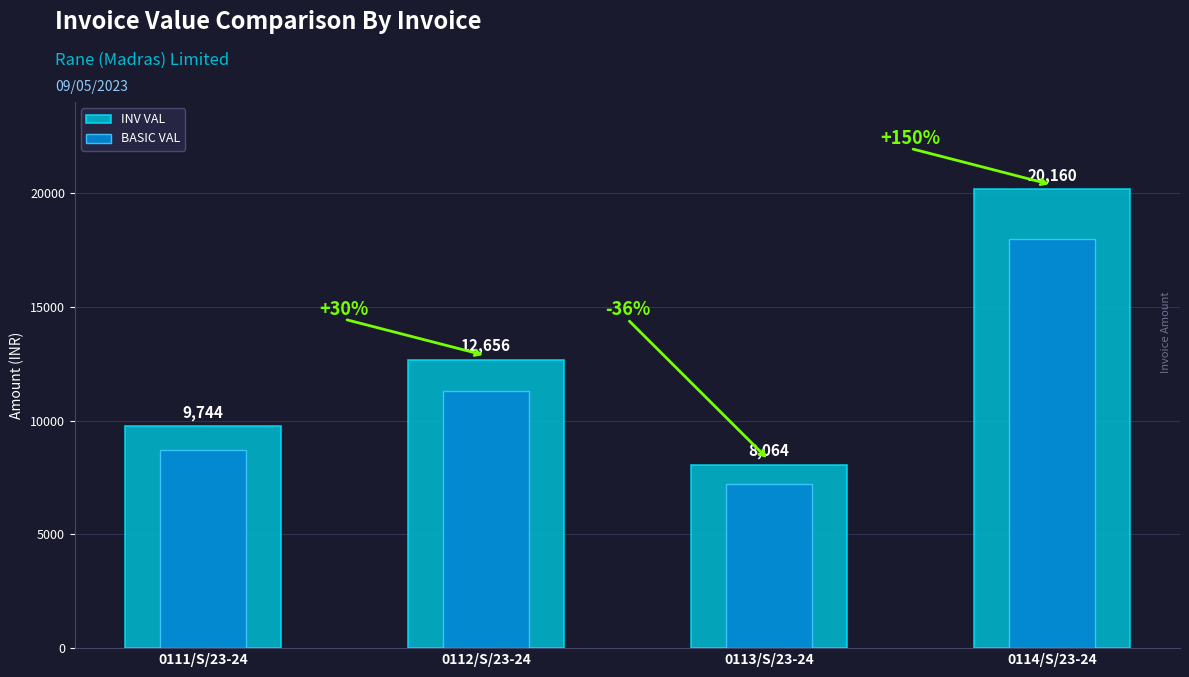

What is the difference between the INV VAL values at 0113/S/23-24 and 0114/S/23-24?

12096